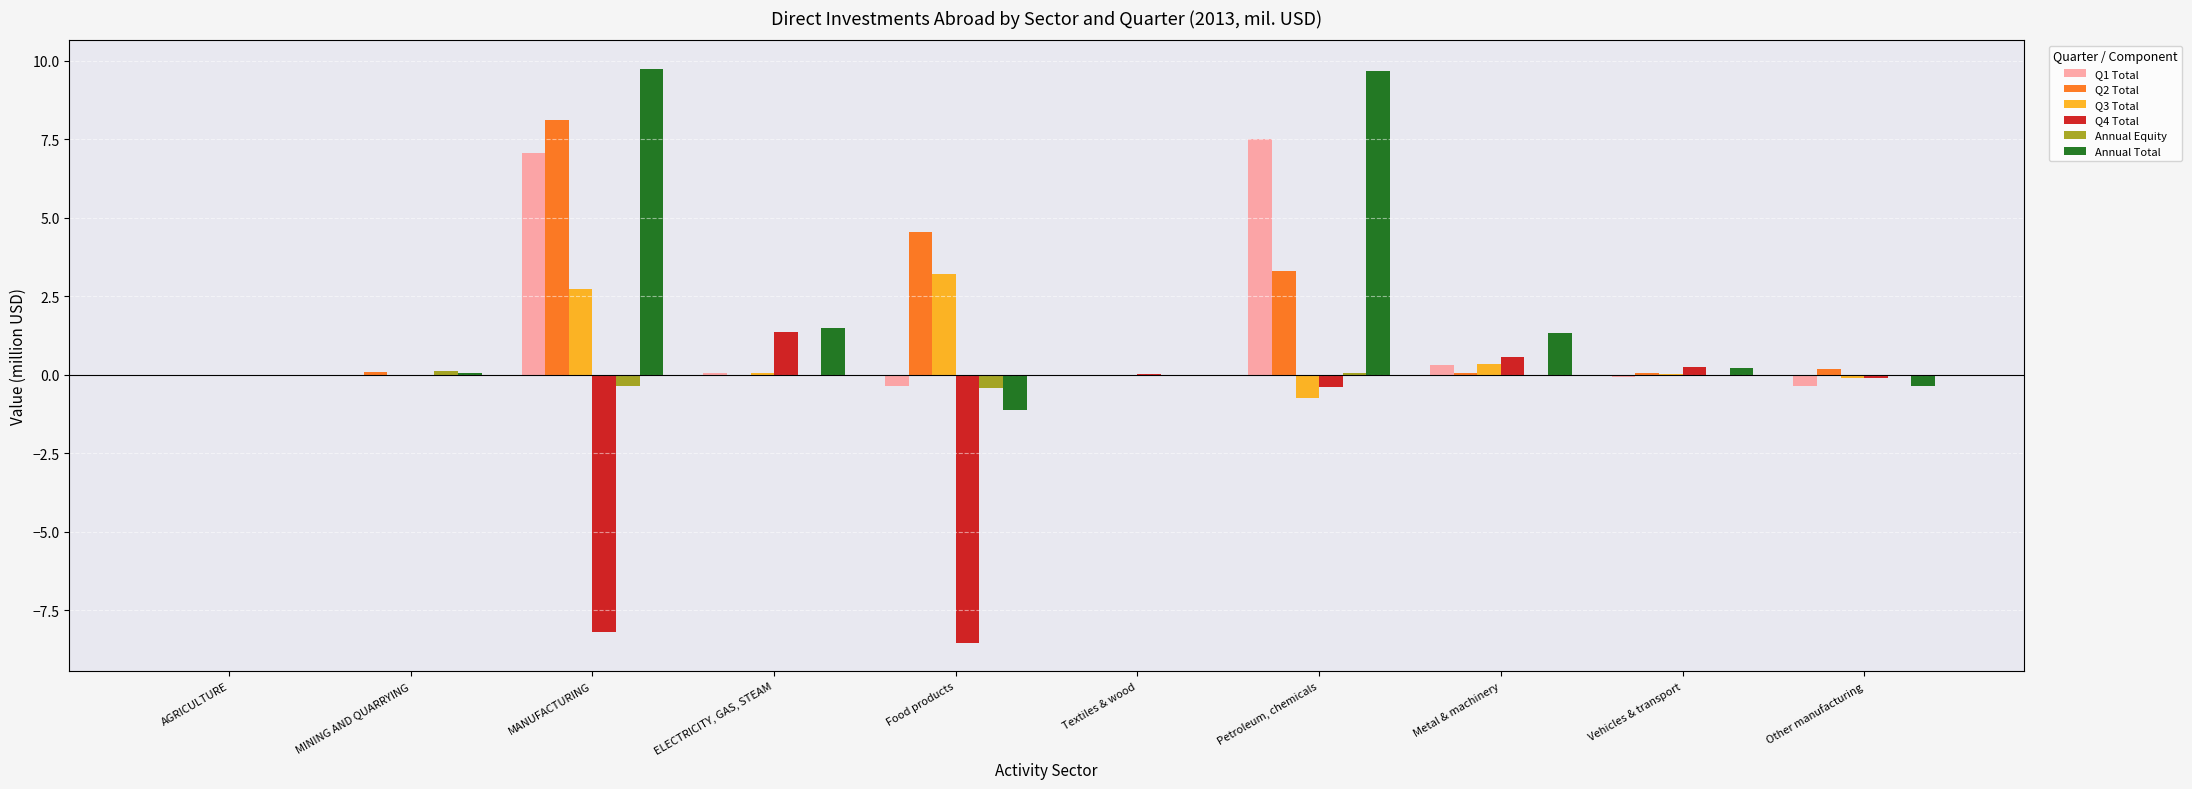

What is the sum of all Q4 Total values?

-15.0